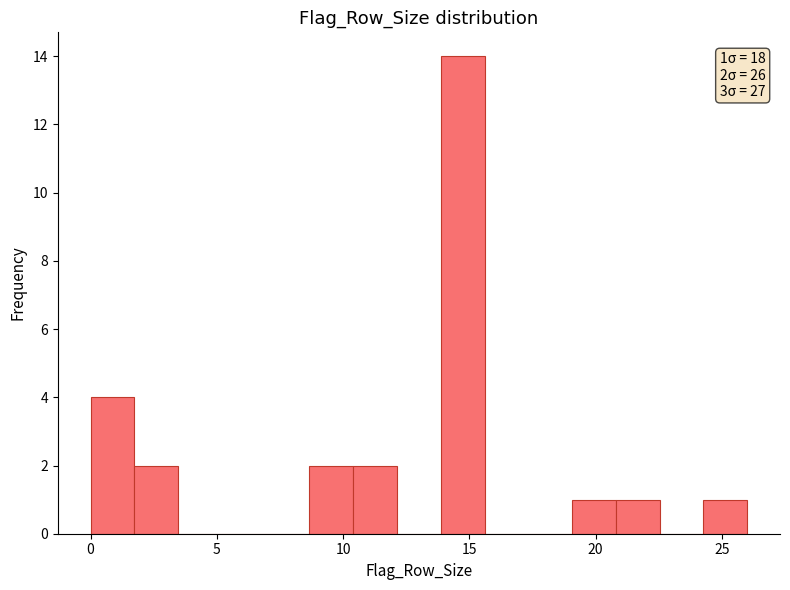

Read against the x-axis, roughly where is the centre of the tallest bar?

14.5